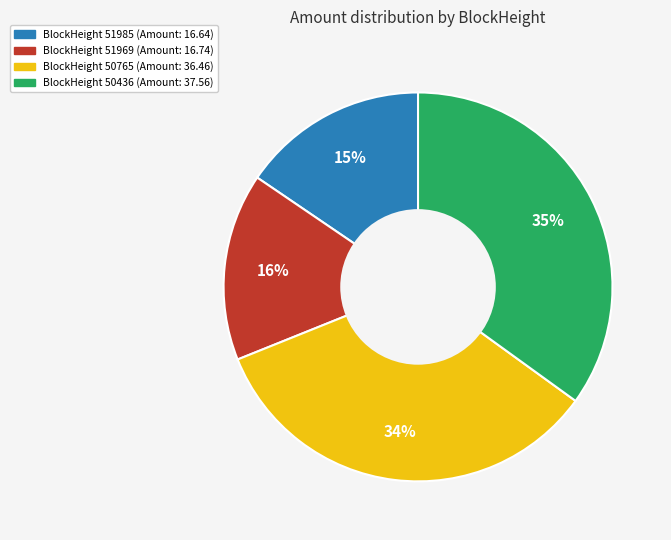

Is there any slice that represents more than half of the pie?

No